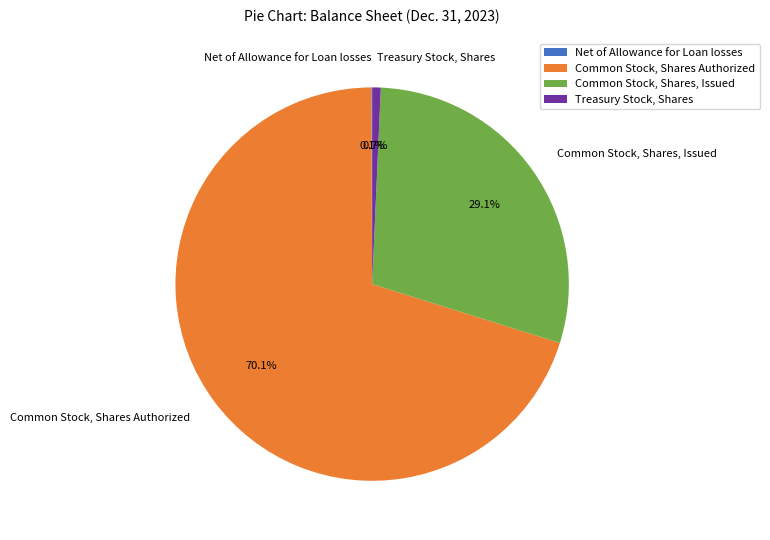

How much of the chart is everything except Common Stock, Shares, Issued?

70.9%